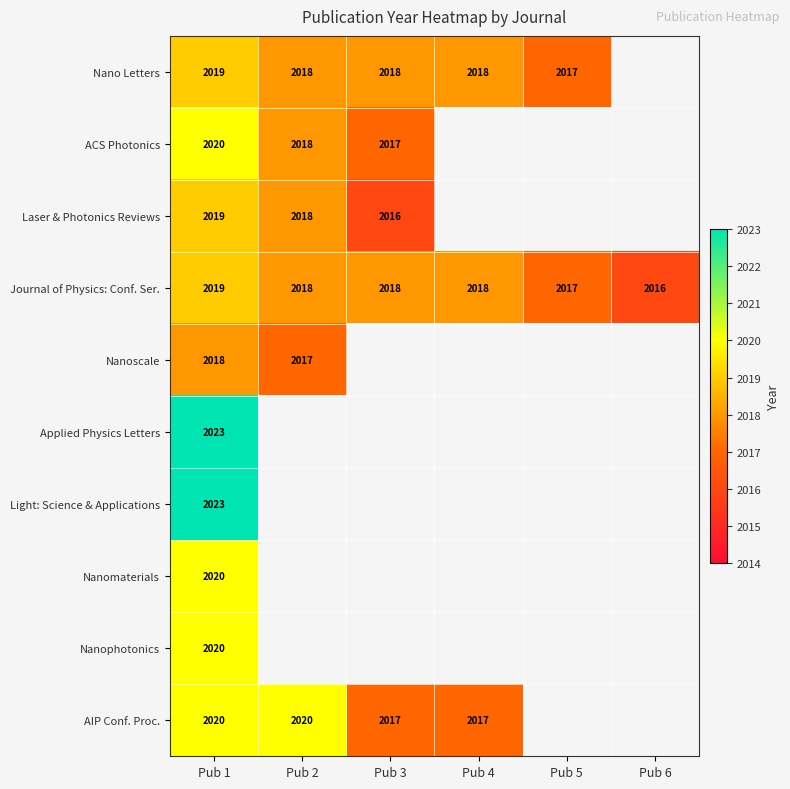

What is the maximum value shown in the chart?

2023.0